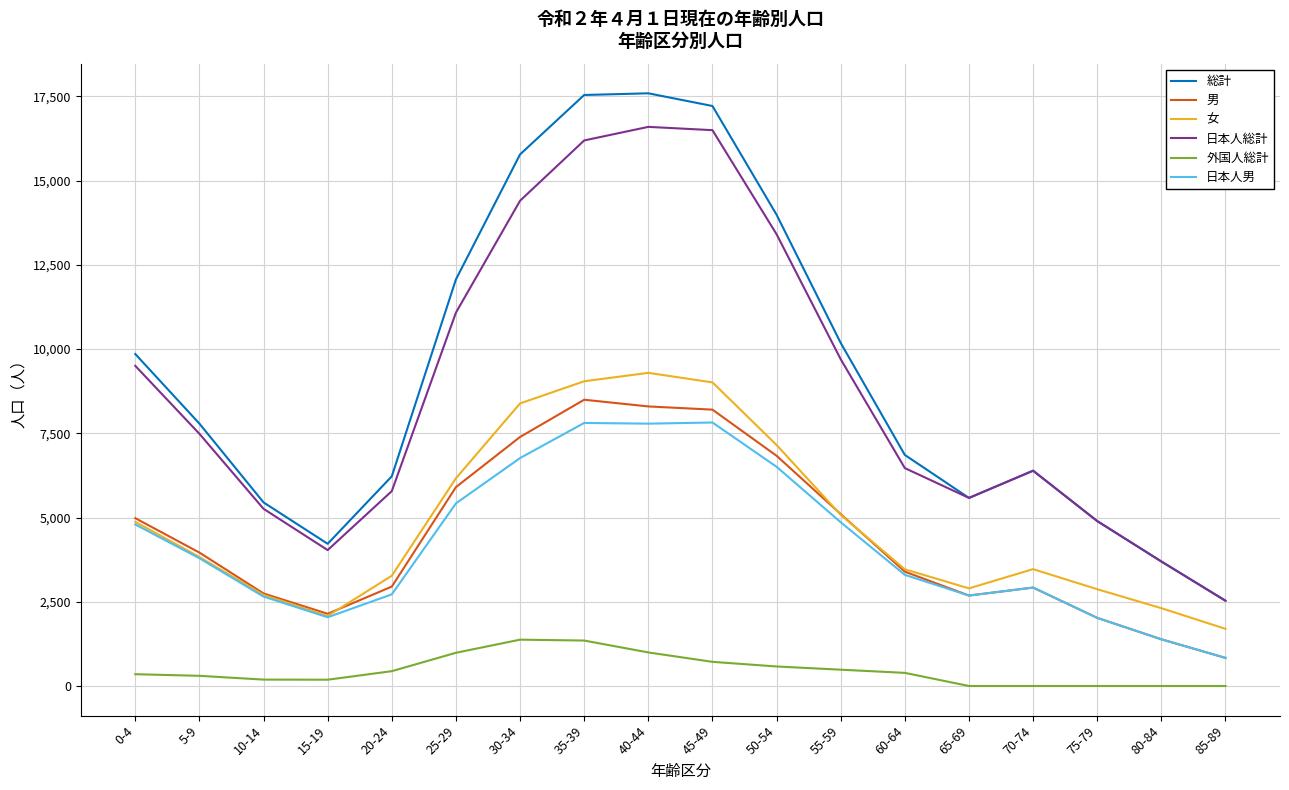

True or false: 総計 has more than 1 interior local peaks.

True